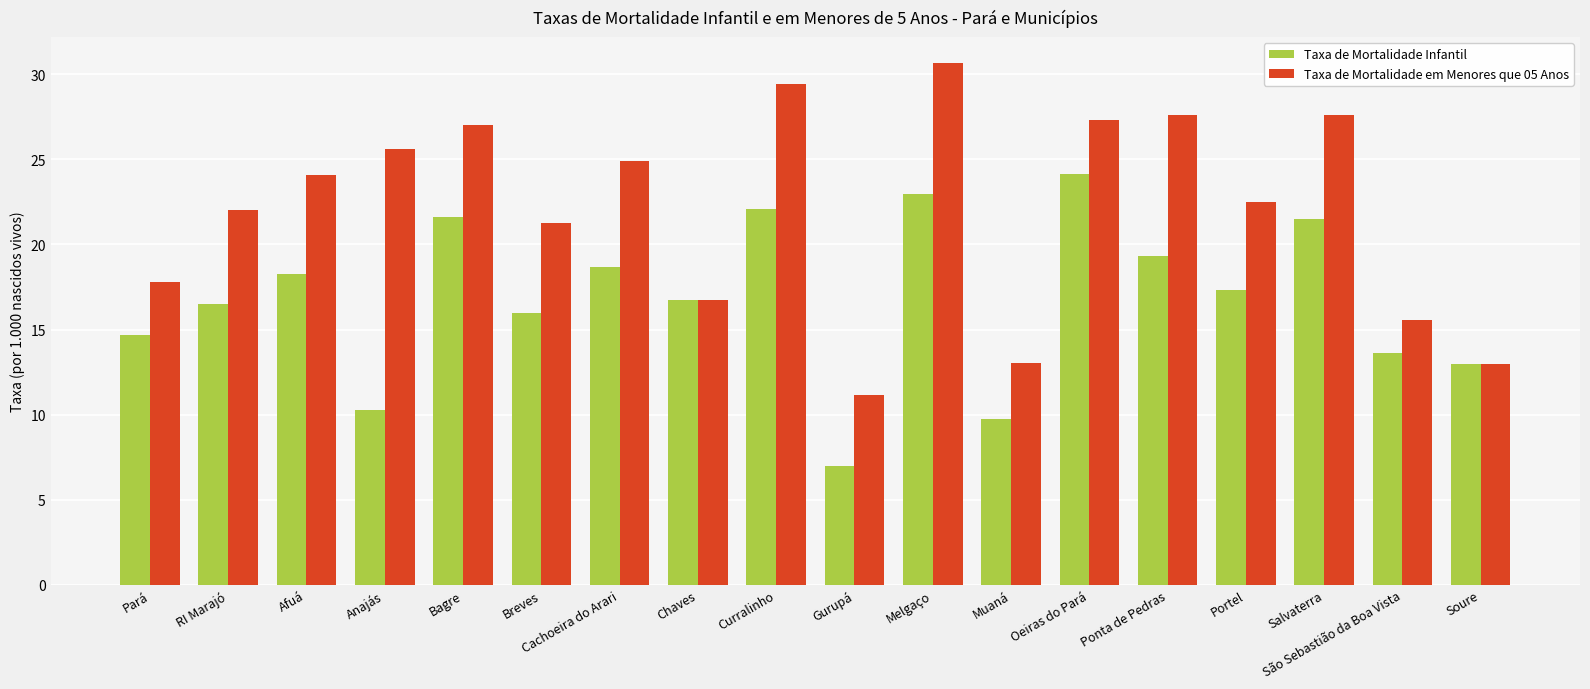

True or false: Taxa de Mortalidade em Menores que 05 Anos has a value of 24.1 at Afuá.

True